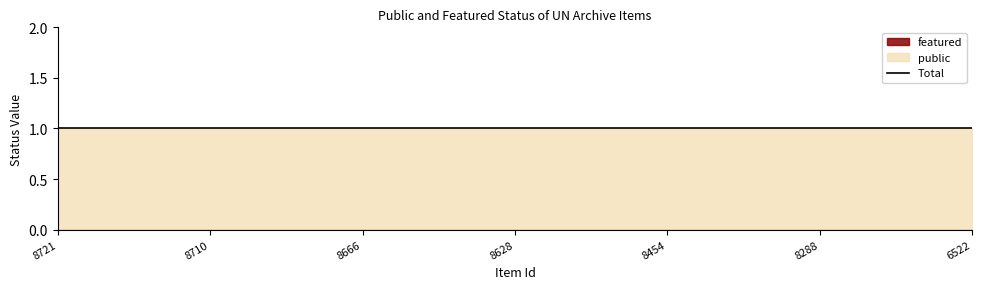

Rank the series at 8710 from lowest to highest value.

featured, public